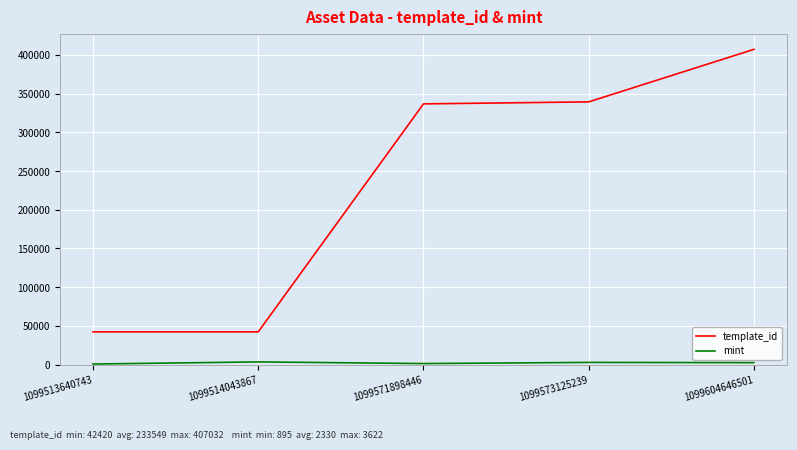

The value of template_id at 1099571898446 is 336643. True or false?

True